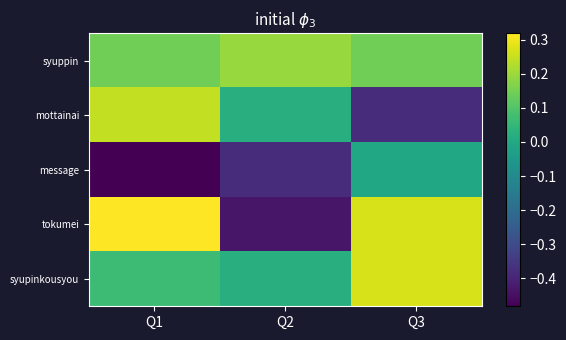

Which category has the highest value across all series?

Q1